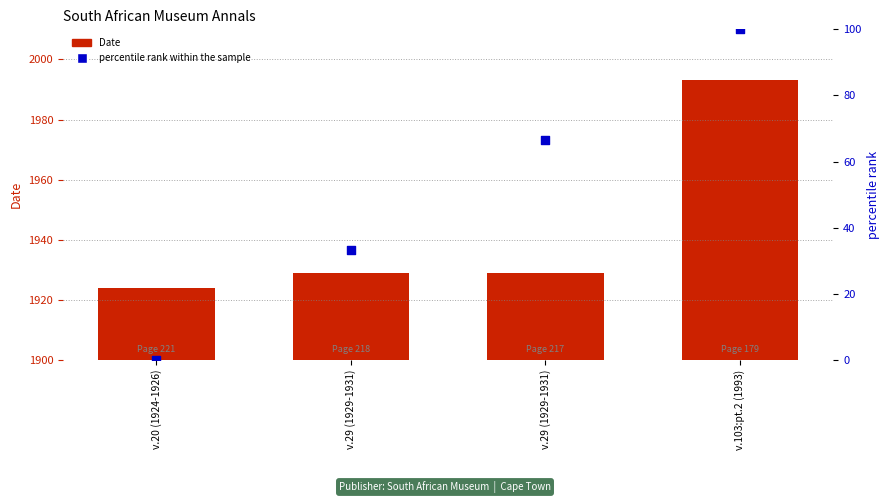

Is the value of Date at v.103:pt.2 (1993) greater than the value of percentile rank within the sample at v.20 (1924-1926)?

Yes